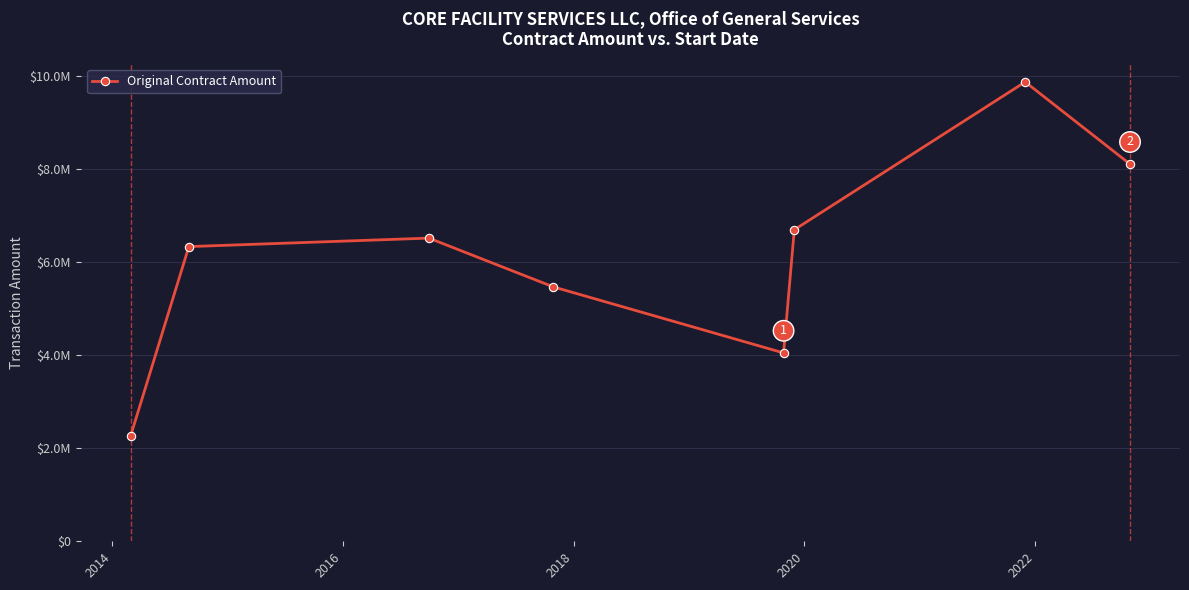

How many values are below 6510201?

4